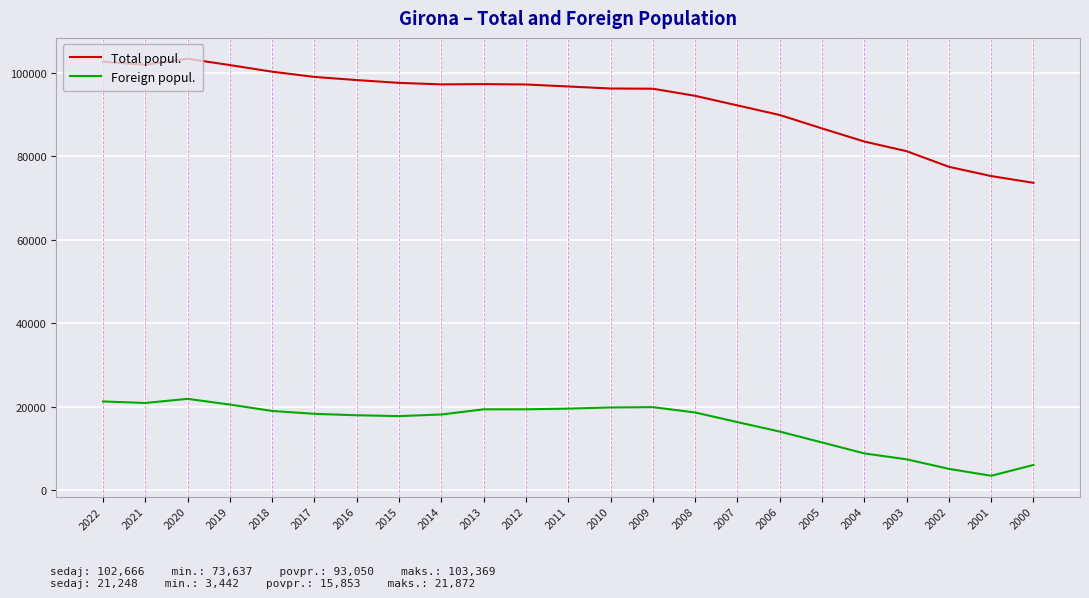

What is the total value across all series at 2014?

115354